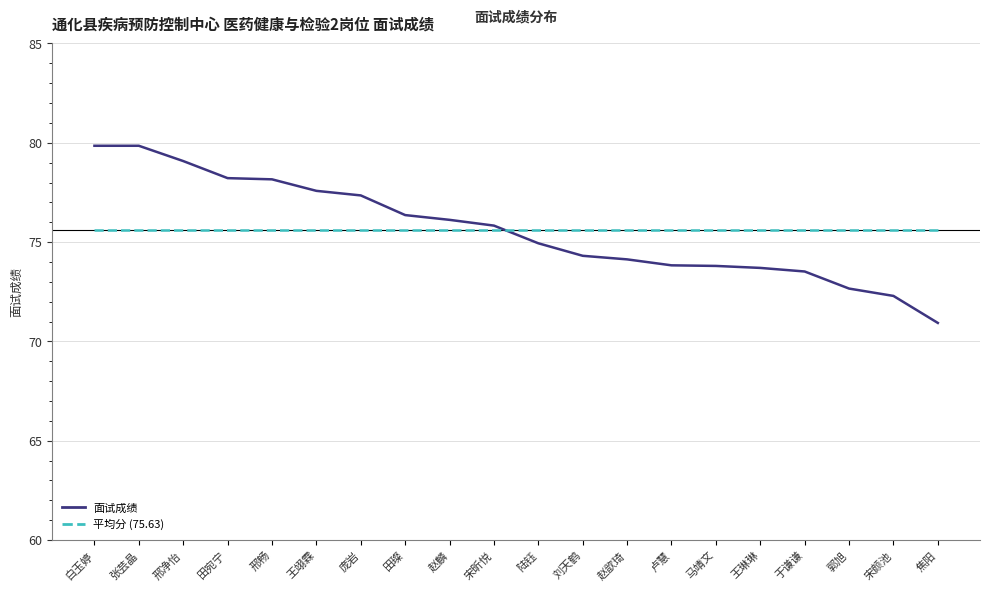

True or false: 平均分 (75.63) and 面试成绩 intersect in this chart.

True